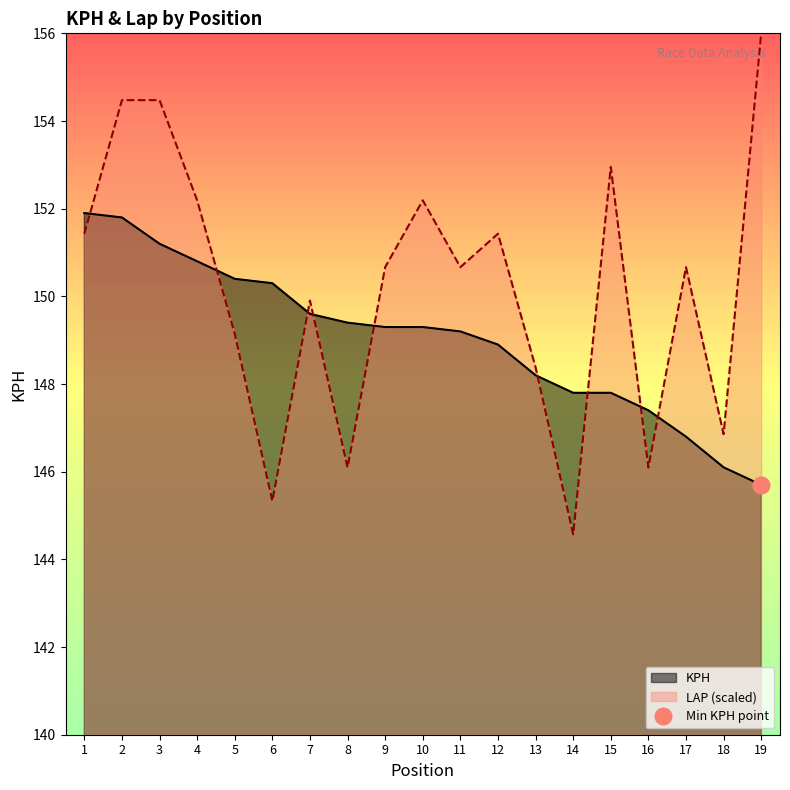

How many categories are shown in the chart?

19